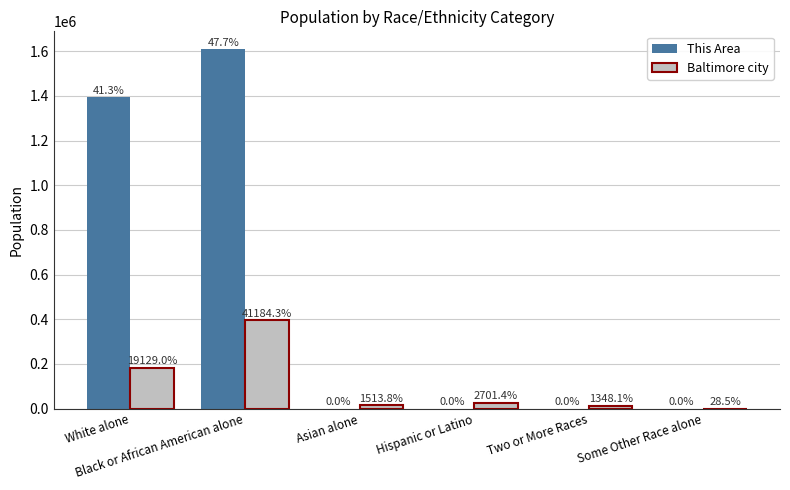

What are all the series names shown in the legend?

This Area, Baltimore city